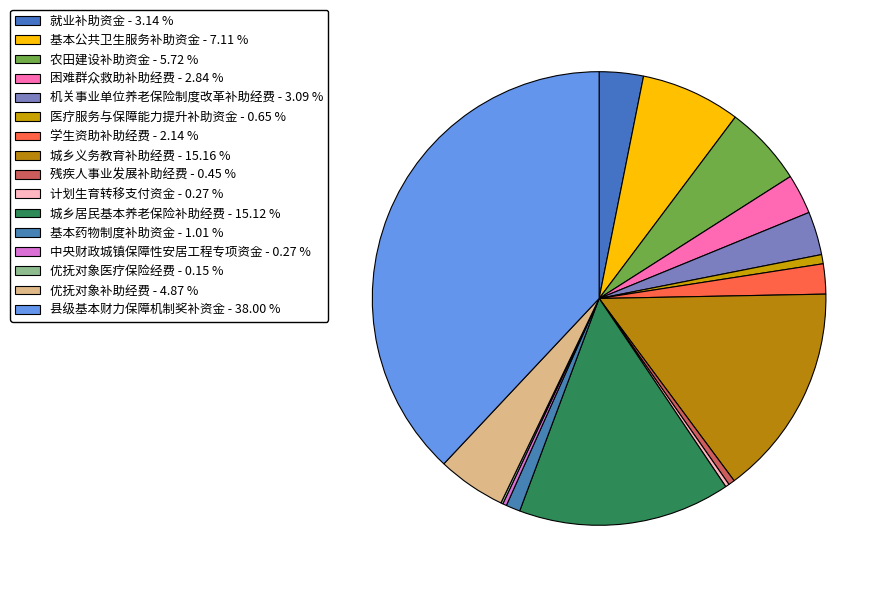

Count the number of slices in the pie.

16